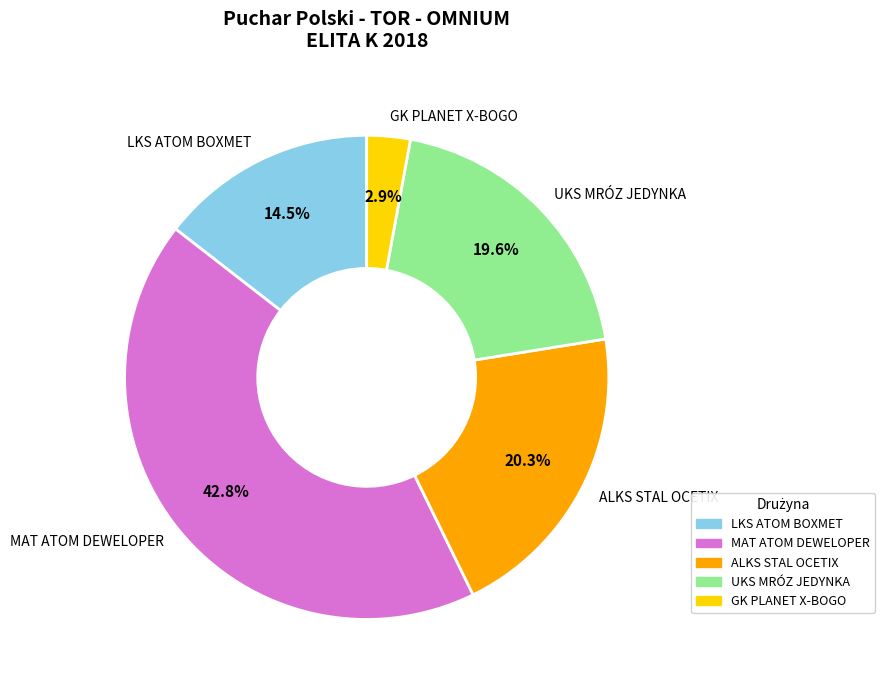

Which slice is the smallest?

GK PLANET X-BOGO